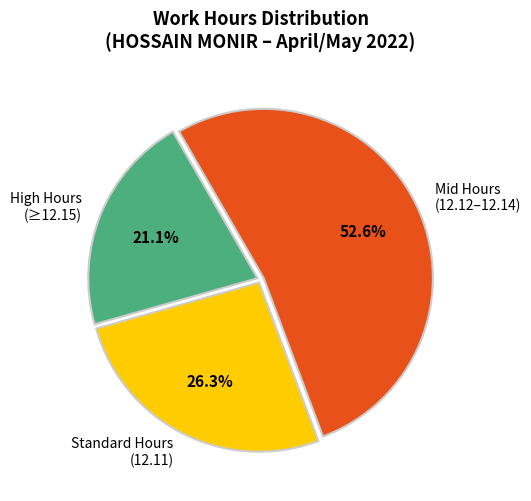

Rank the categories by value from highest to lowest.

Mid Hours (12.12–12.14), Standard Hours (12.11), High Hours (≥12.15)